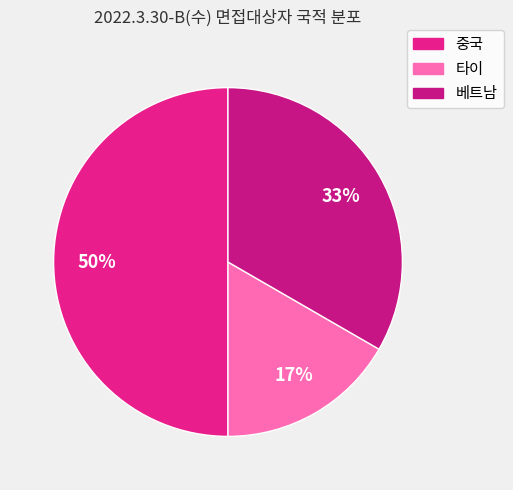

Which slice is the largest?

중국